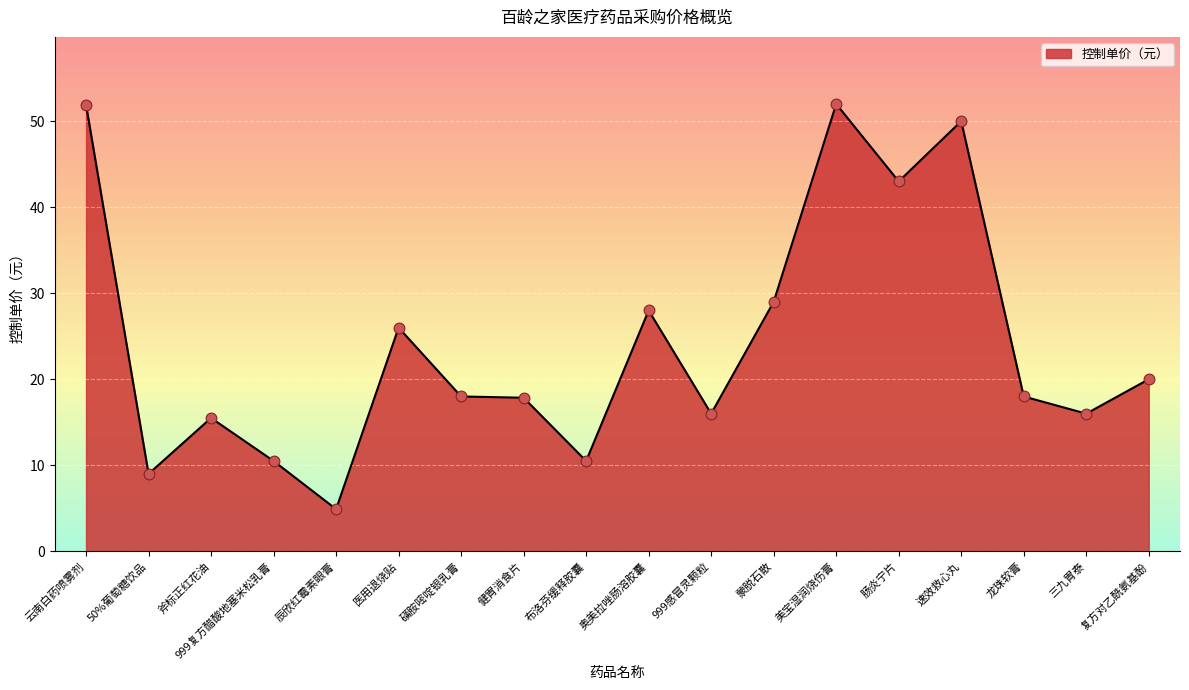

What is the change in value from 斧标正红花油 to 肠炎宁片?

+27.5